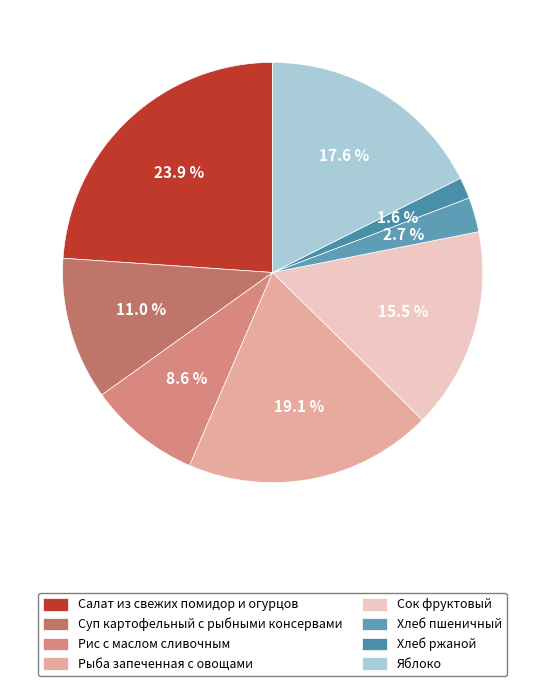

Which category has the biggest portion of the pie?

Салат из свежих помидор и огурцов